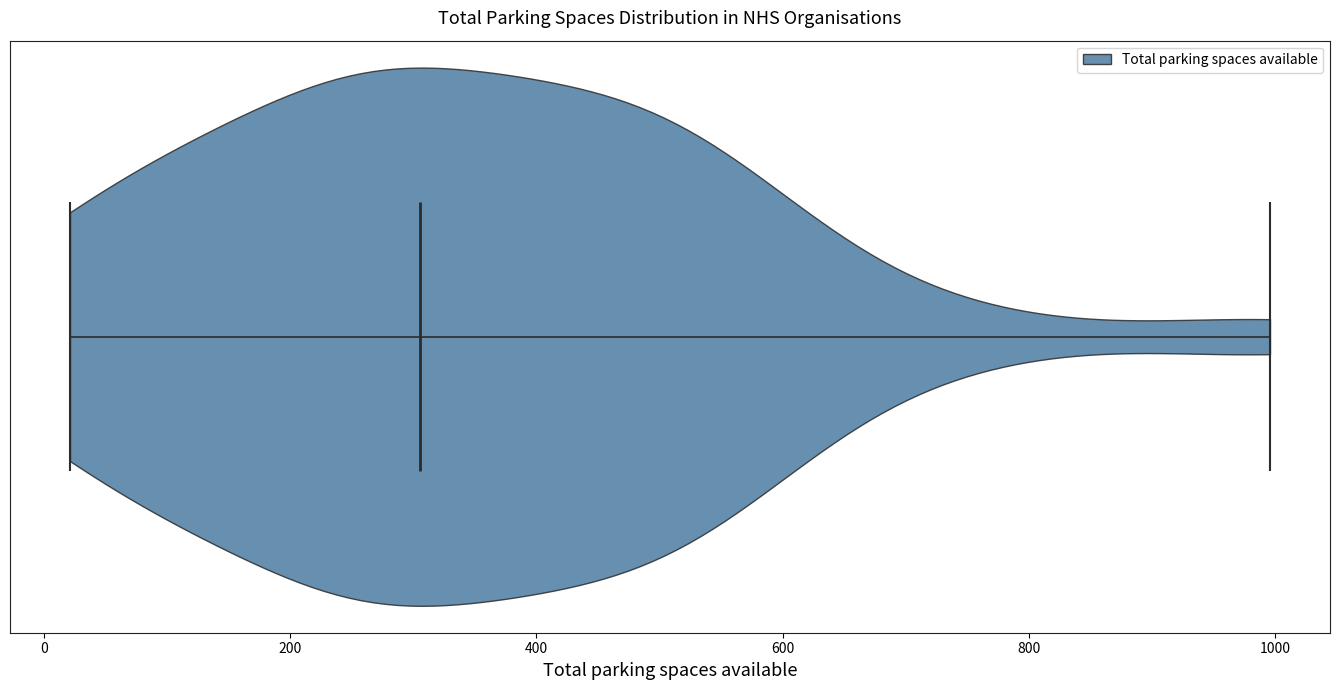

Read this violin plot against the x-axis: where its median line is, and the lowest and highest points the violin reaches. The values are not printed on the chart, so give them approximately, as read against the axis.

median line 300, lowest point 20, highest point 1000